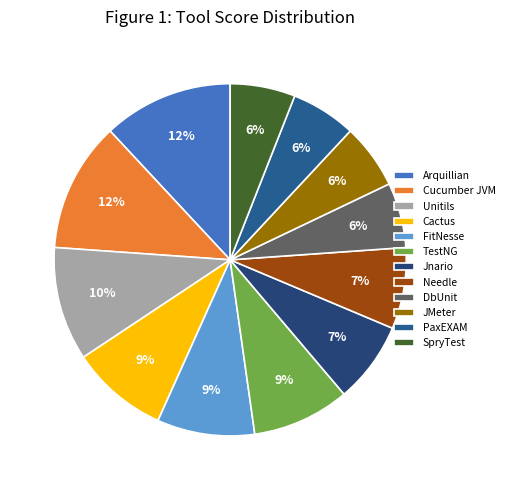

To the nearest percent, what portion does SpryTest represent?

6%